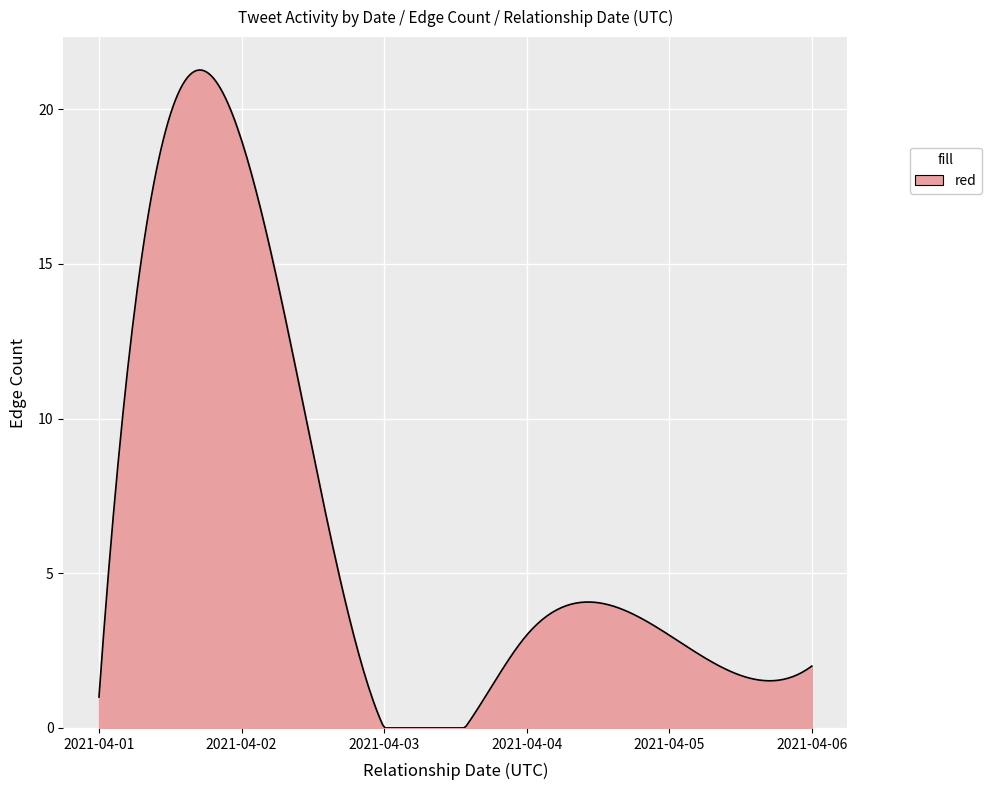

What is the difference between the maximum and minimum values?

21.3